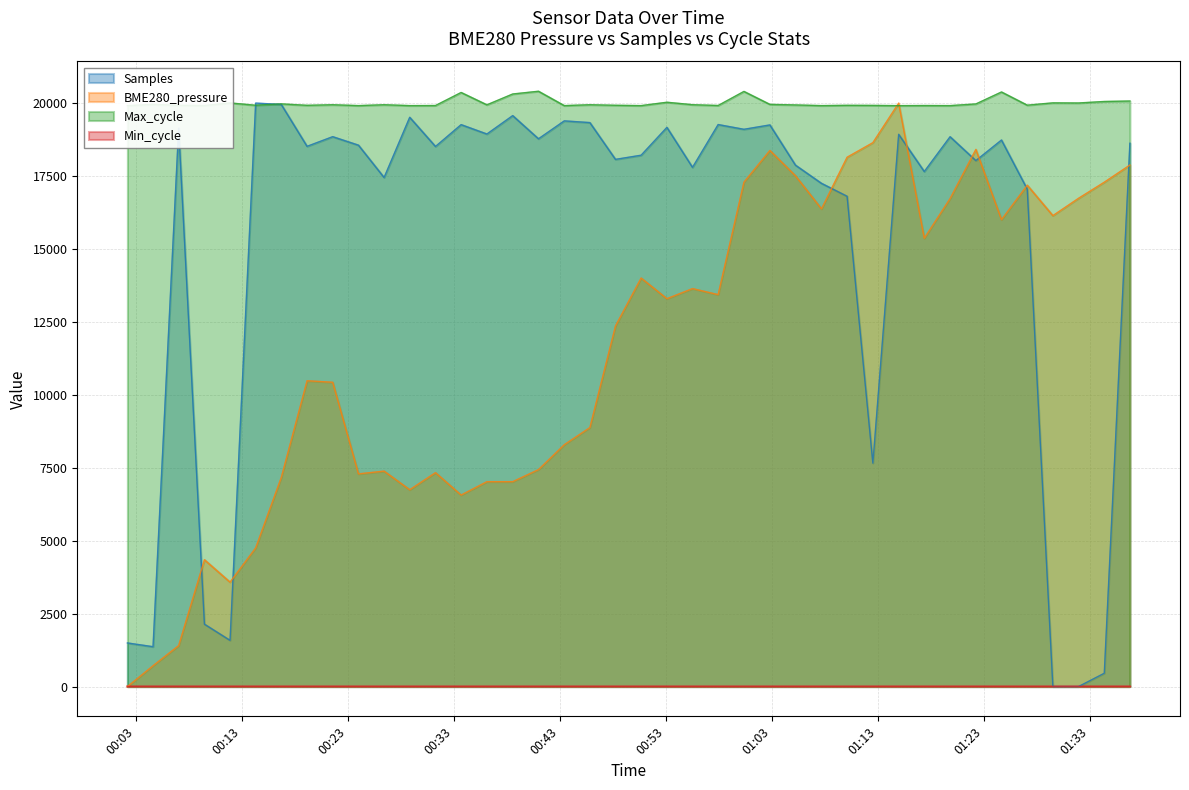

List the labels in order of BME280_pressure value, smallest first.

2023/11/23 00:02:13, 2023/11/23 00:04:38, 2023/11/23 00:07:03, 2023/11/23 00:11:54, 2023/11/23 00:09:29, 2023/11/23 00:14:19, 2023/11/23 00:33:42, 2023/11/23 00:28:51, 2023/11/23 00:36:08, 2023/11/23 00:38:34, 2023/11/23 00:16:44, 2023/11/23 00:24:01, 2023/11/23 00:31:17, 2023/11/23 00:26:26, 2023/11/23 00:41:00, 2023/11/23 00:43:26, 2023/11/23 00:45:51, 2023/11/23 00:21:35, 2023/11/23 00:19:10, 2023/11/23 00:48:16, 2023/11/23 00:53:07, 2023/11/23 00:57:57, 2023/11/23 00:55:32, 2023/11/23 00:50:41, 2023/11/23 01:17:24, 2023/11/23 01:24:41, 2023/11/23 01:29:32, 2023/11/23 01:07:42, 2023/11/23 01:19:50, 2023/11/23 01:31:57, 2023/11/23 01:27:07, 2023/11/23 01:00:23, 2023/11/23 01:34:23, 2023/11/23 01:05:15, 2023/11/23 01:36:48, 2023/11/23 01:10:07, 2023/11/23 01:02:50, 2023/11/23 01:22:16, 2023/11/23 01:12:33, 2023/11/23 01:14:59